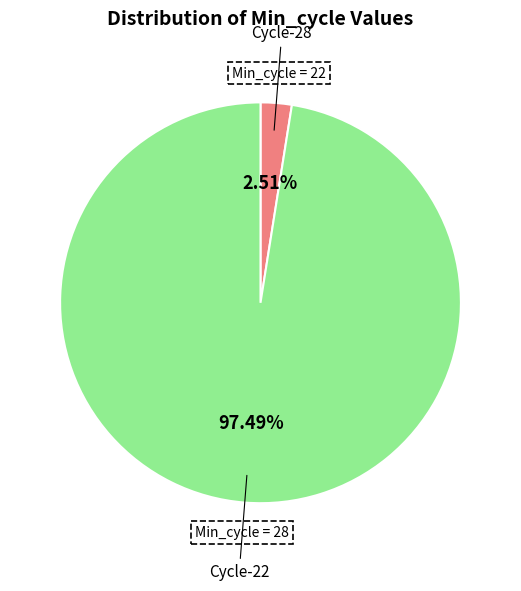

Is there a majority slice in this chart?

Yes